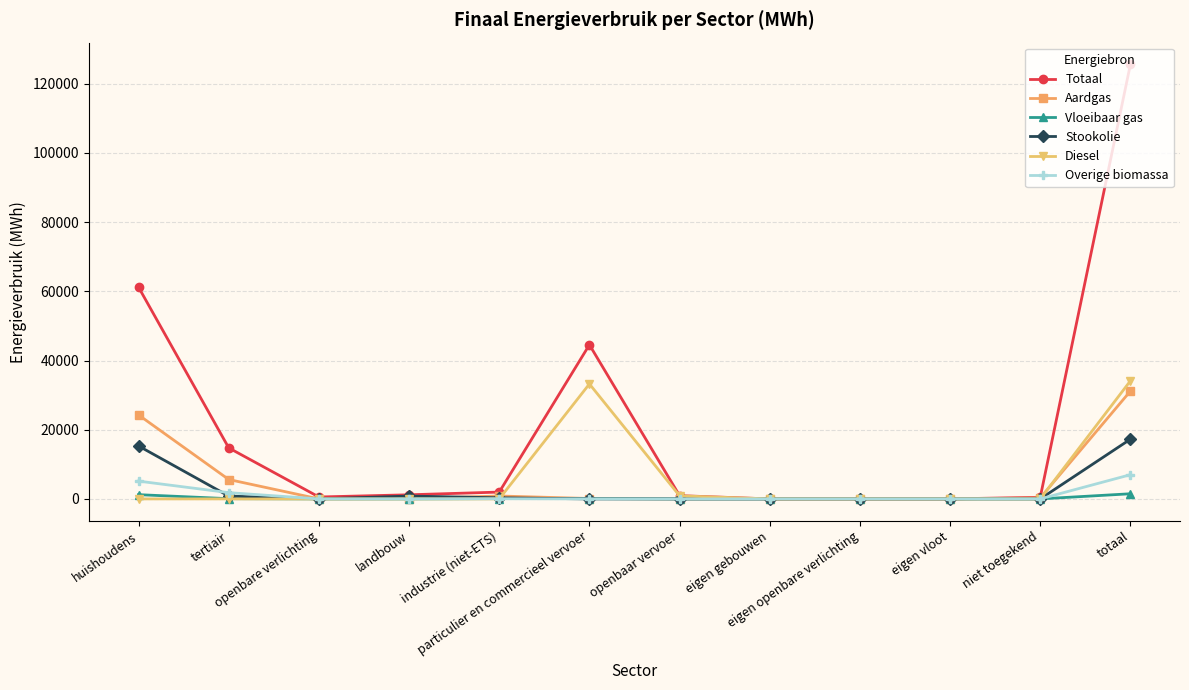

What is the spread (max minus min) of values at huishoudens?

61178.1